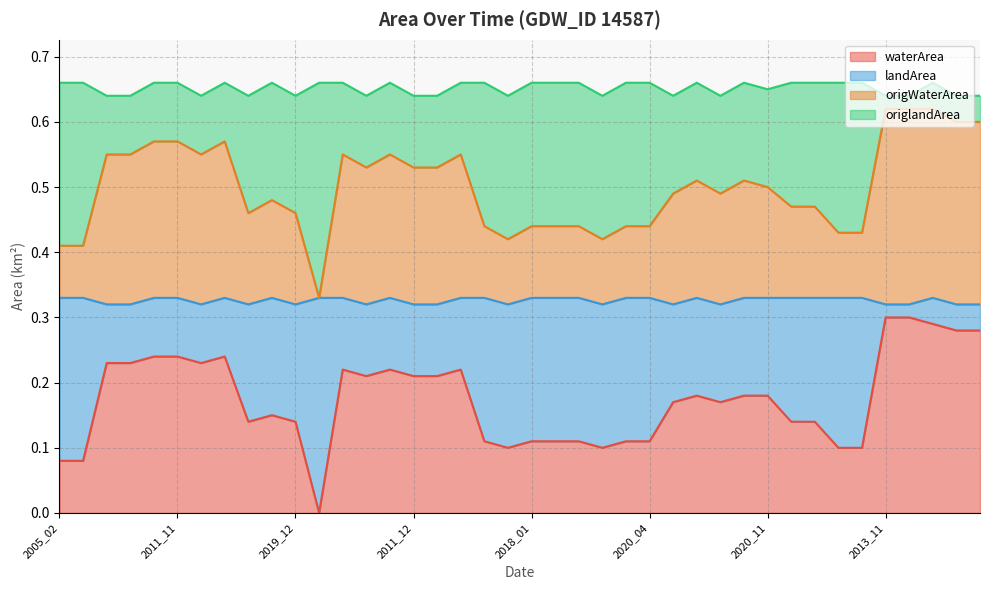

Which series has the widest spread of values?

waterArea